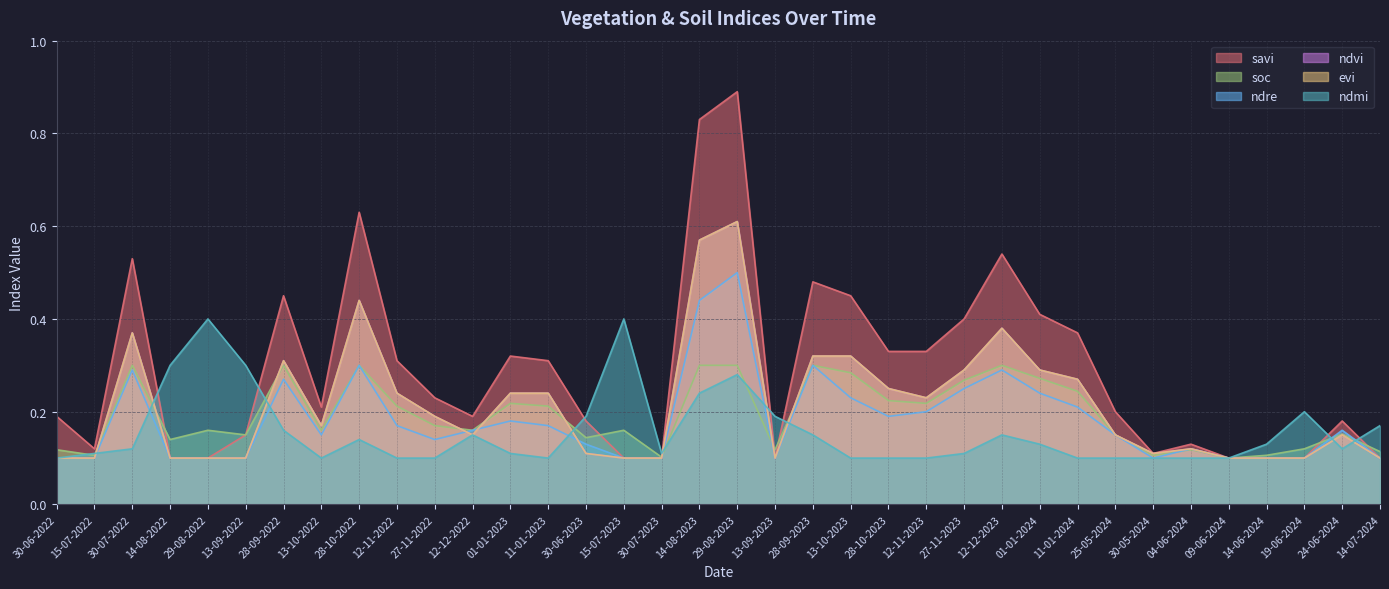

Which series changed the most between 13-10-2022 and 29-08-2023?

savi